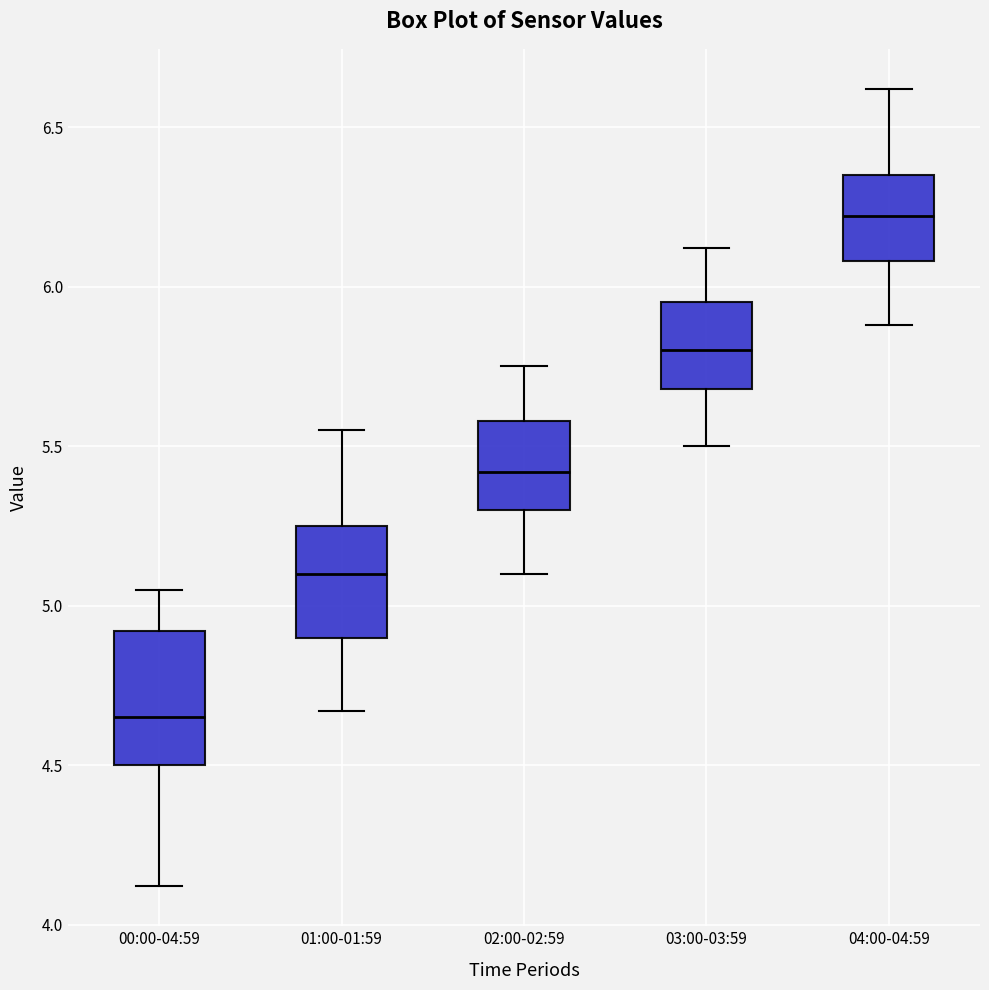

Which box has the lowest median line?

00:00-04:59